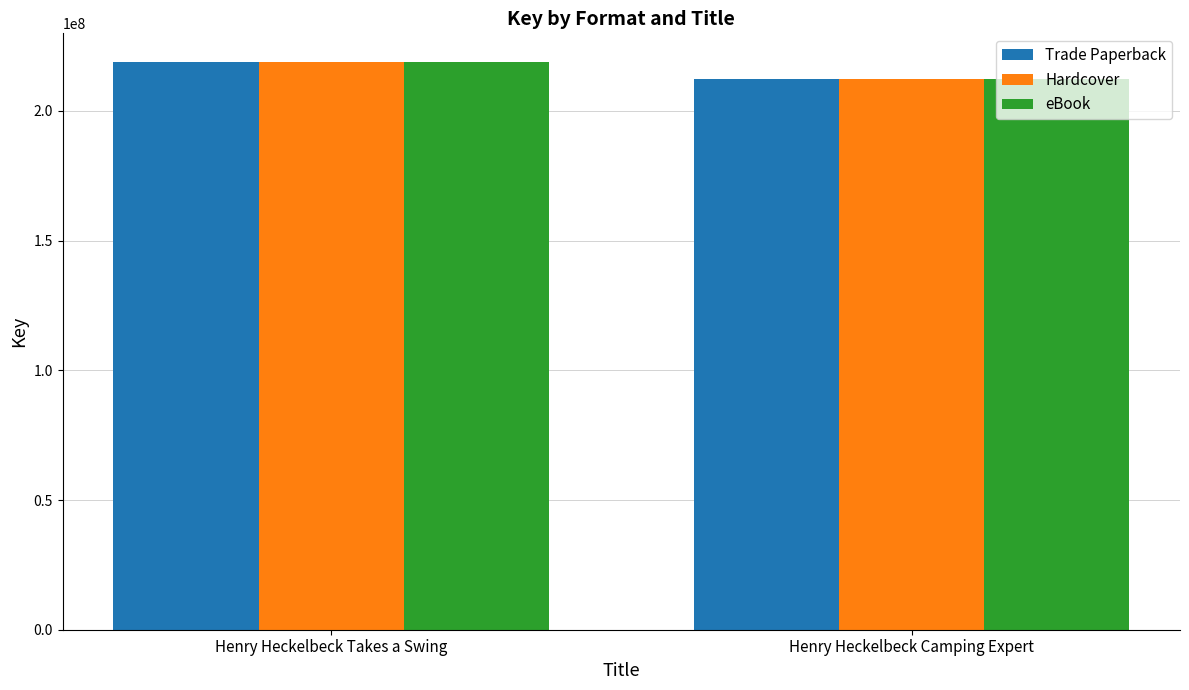

What is the difference between the Hardcover values at Henry Heckelbeck Takes a Swing and Henry Heckelbeck Camping Expert?

6463501